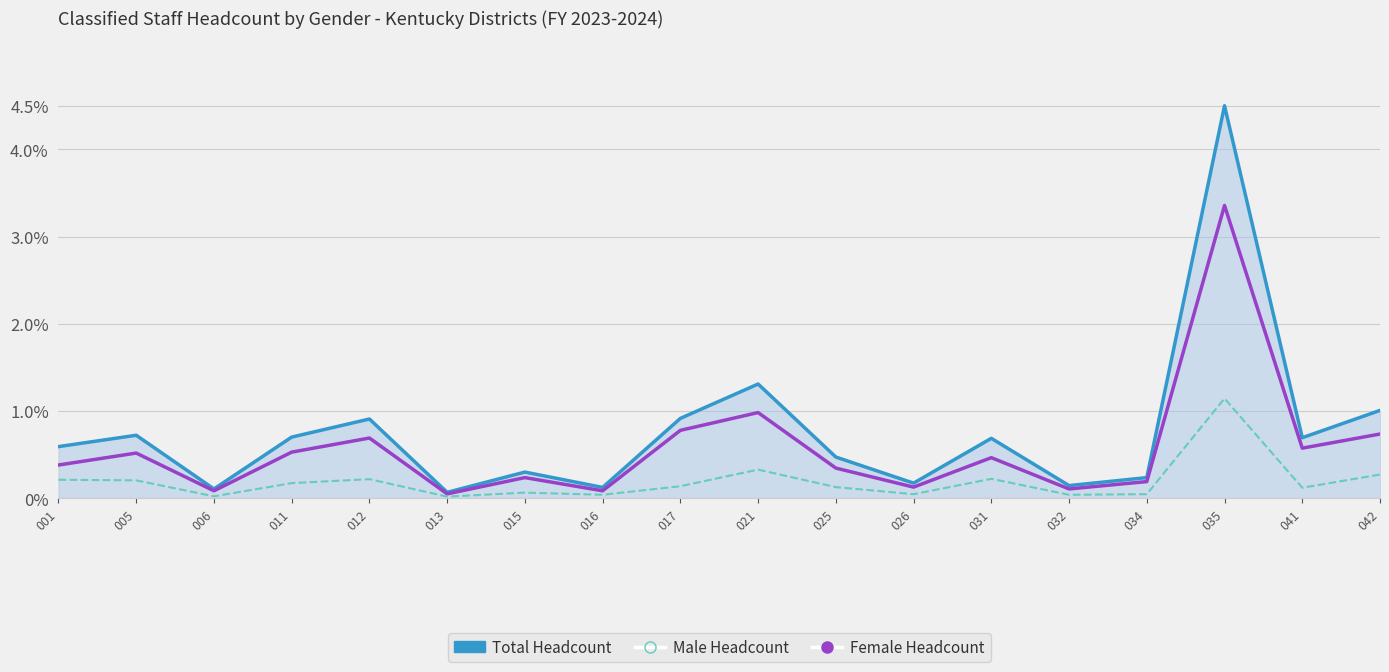

Is it true that Female Headcount equals 0.3 at 017?

False